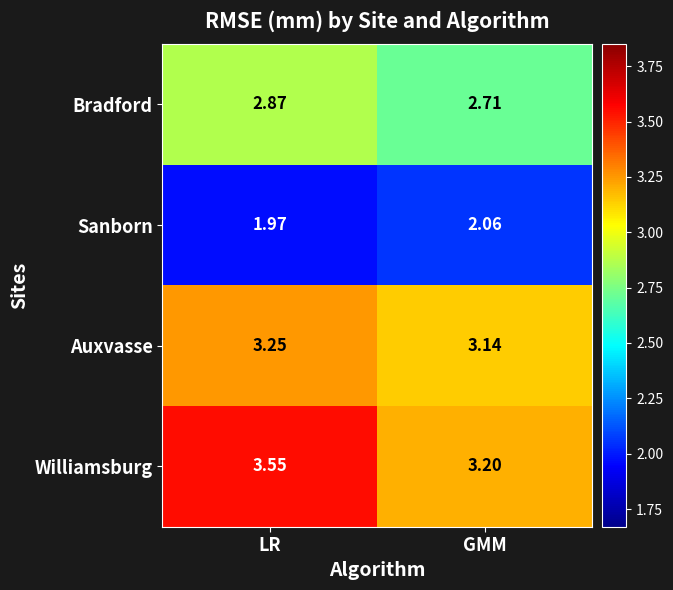

Between LR and GMM, which series saw the biggest shift?

Williamsburg